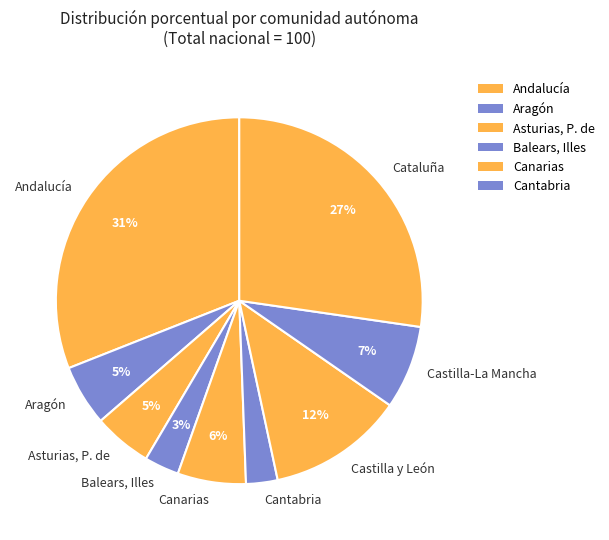

True or false: Balears, Illes accounts for 15% of the total.

False